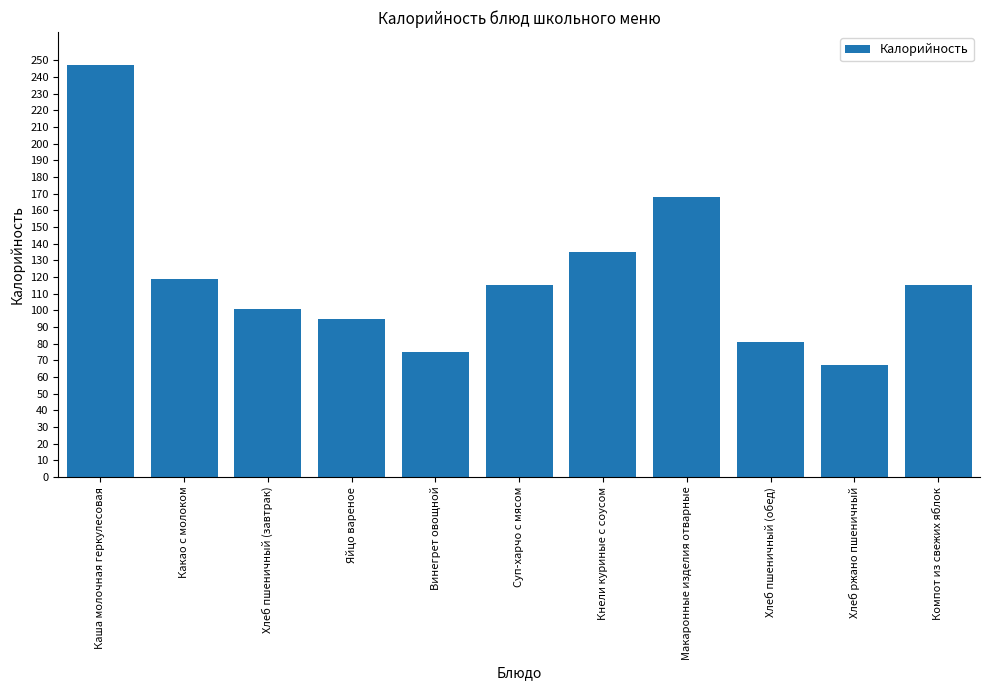

What is the label of the 3rd bar from the right?

Хлеб пшеничный (обед)